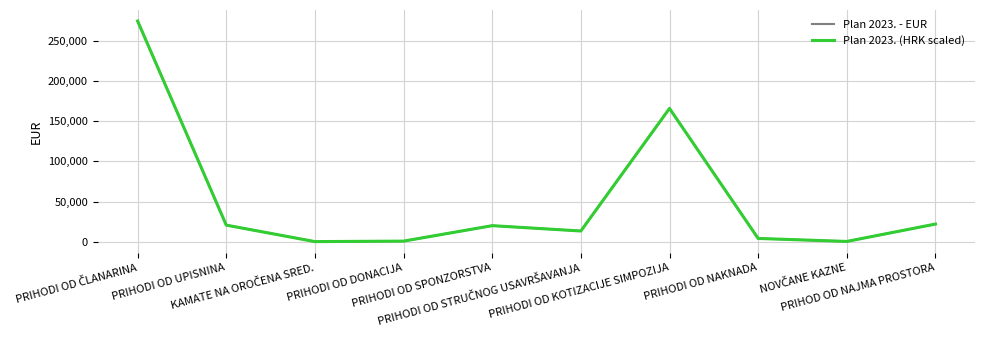

Which series has the widest spread of values?

Plan 2023. (HRK scaled)